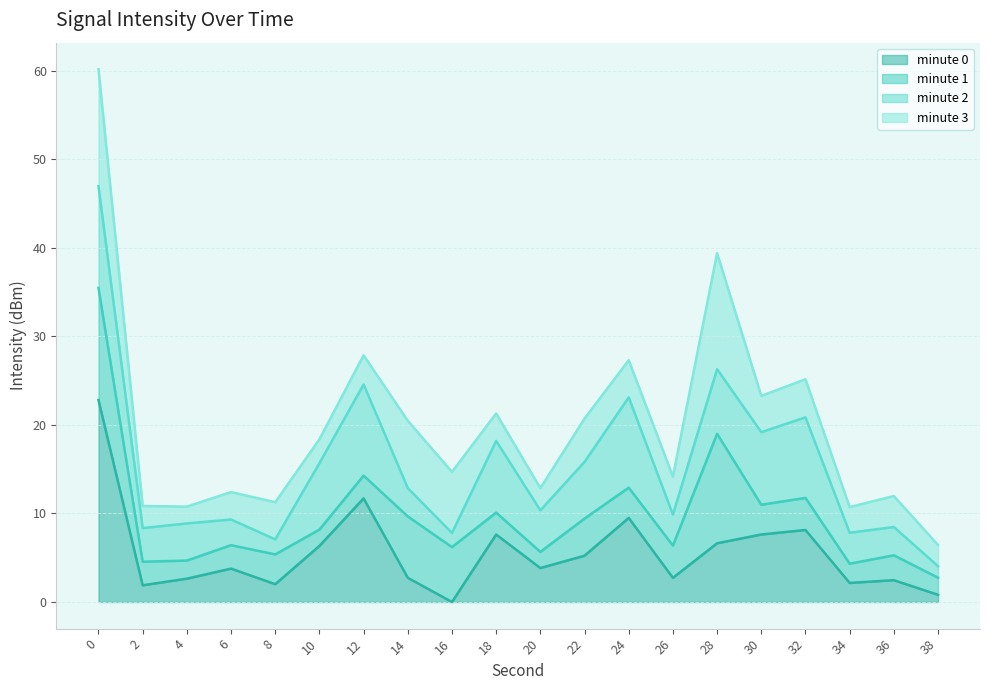

Is the value of minute 0 line at 24 greater than the value of minute 3 line at 26?

No